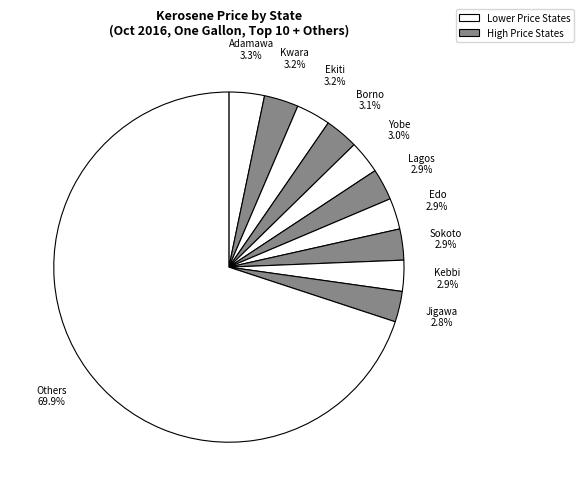

Count the number of slices in the pie.

11